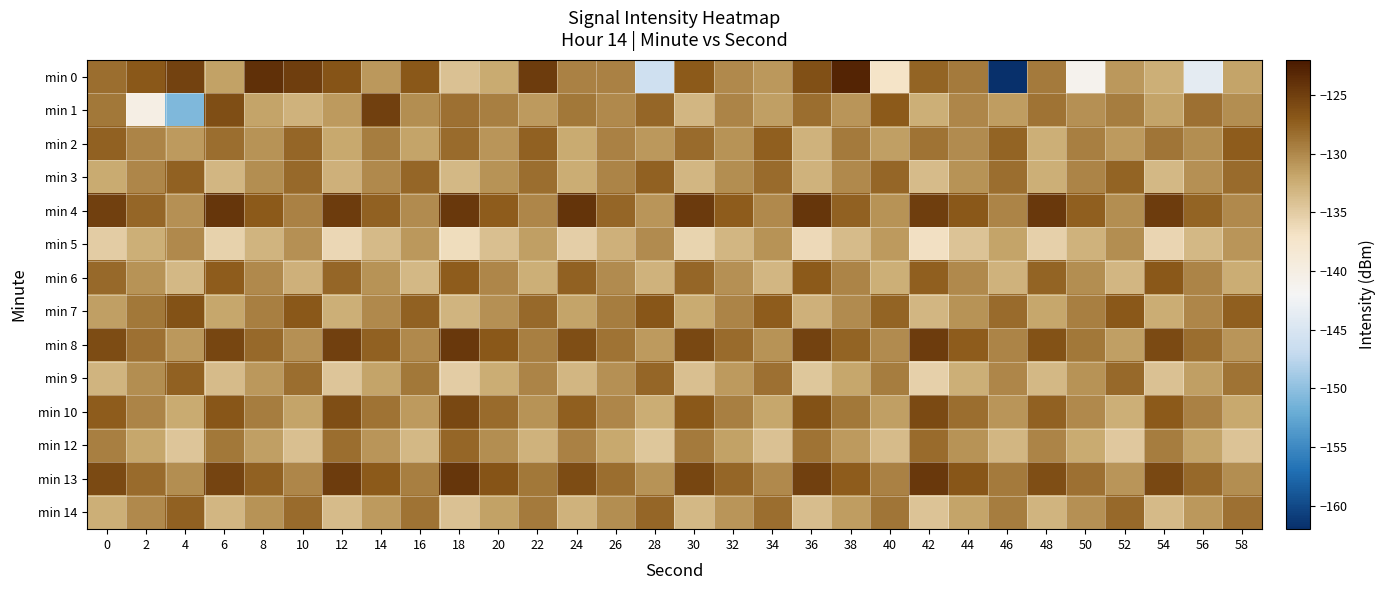

What is the minimum value shown in the chart?

-161.9